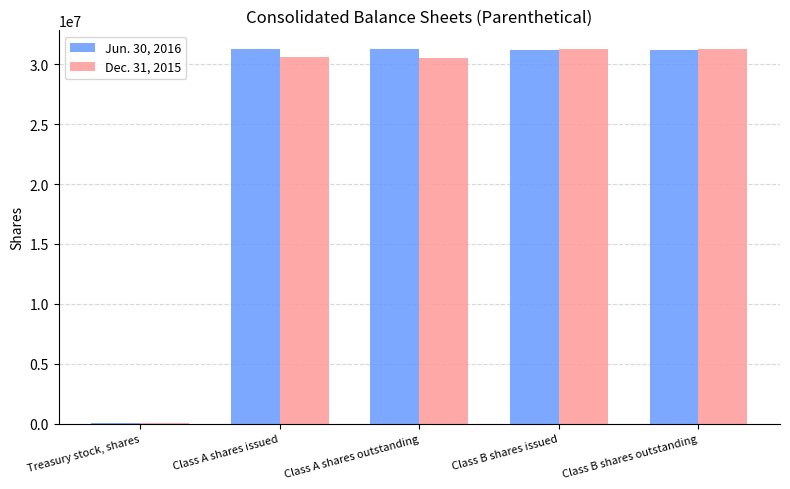

Which series has the widest spread of values?

Dec. 31, 2015